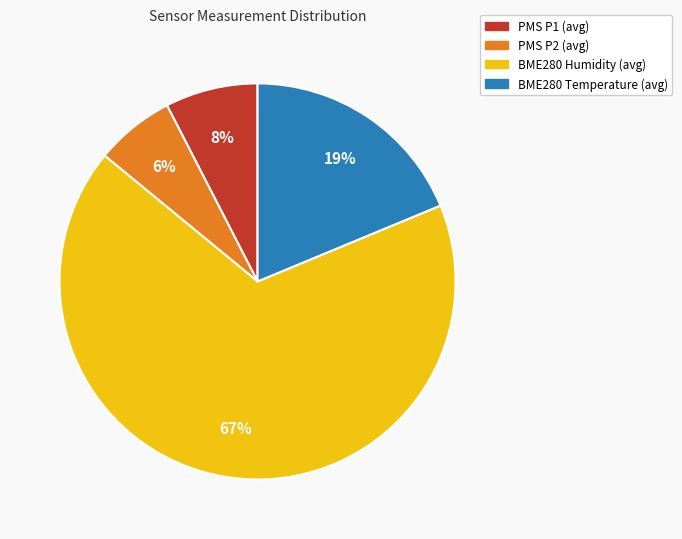

Count the number of slices in the pie.

4